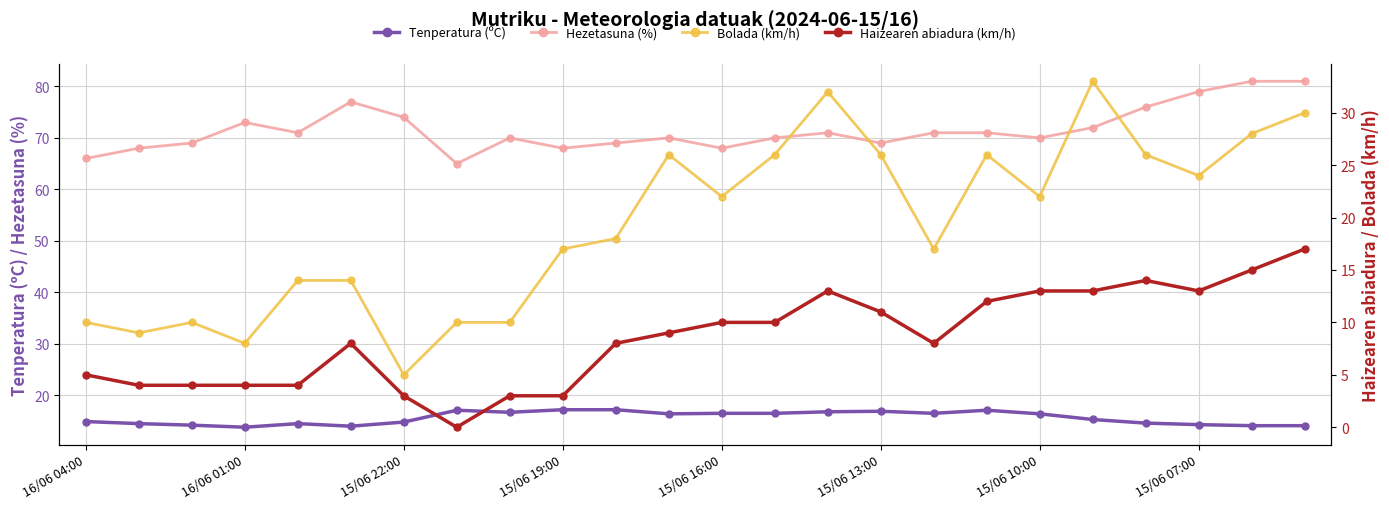

Does the chart have visible grid lines?

Yes